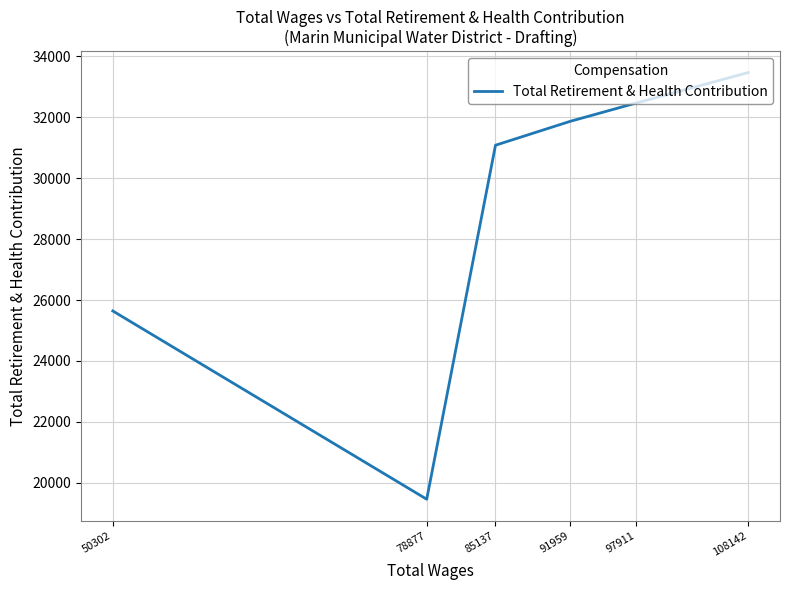

Between 91959 and 97911, which is larger?

97911